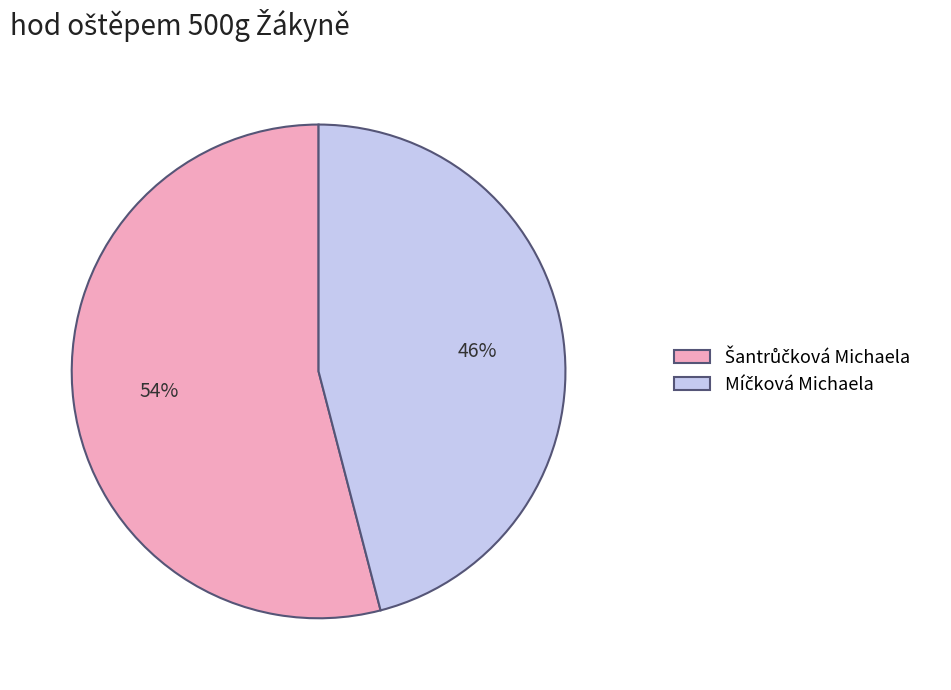

To the nearest percent, what is the difference between the largest and smallest slice percentages?

8%